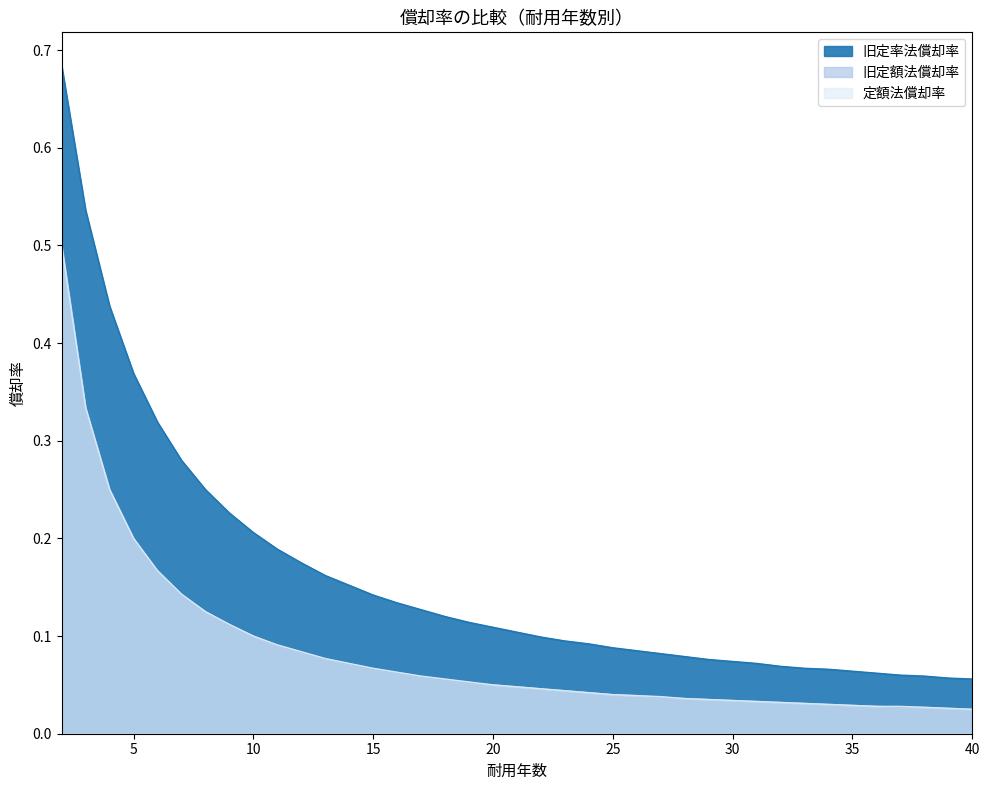

The value of 定額法償却率 at 10 is 0.0. True or false?

False